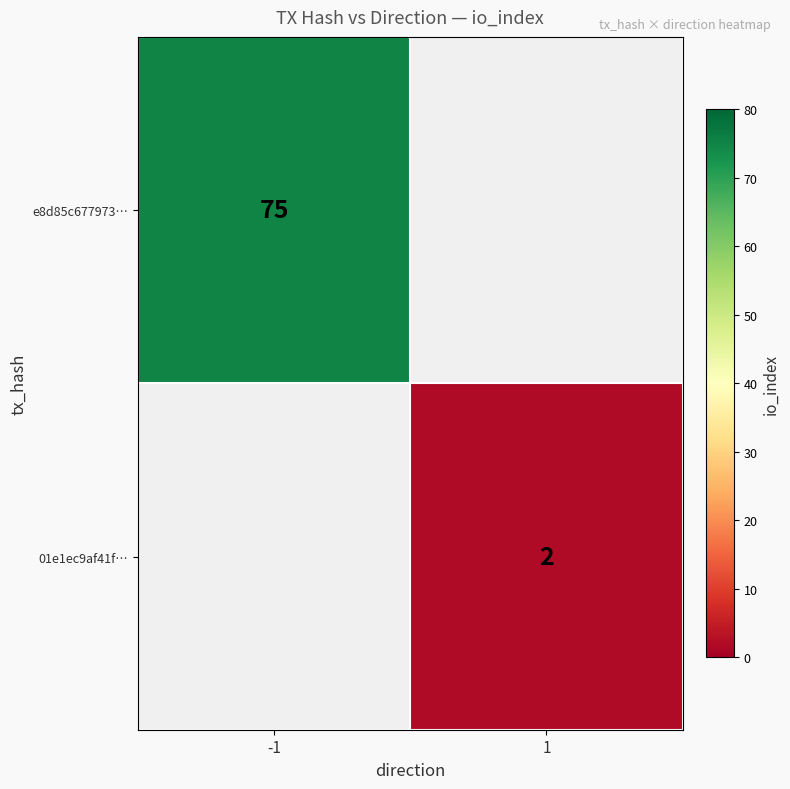

Is it true that 01e1ec9af41f… equals 2 at 1?

True